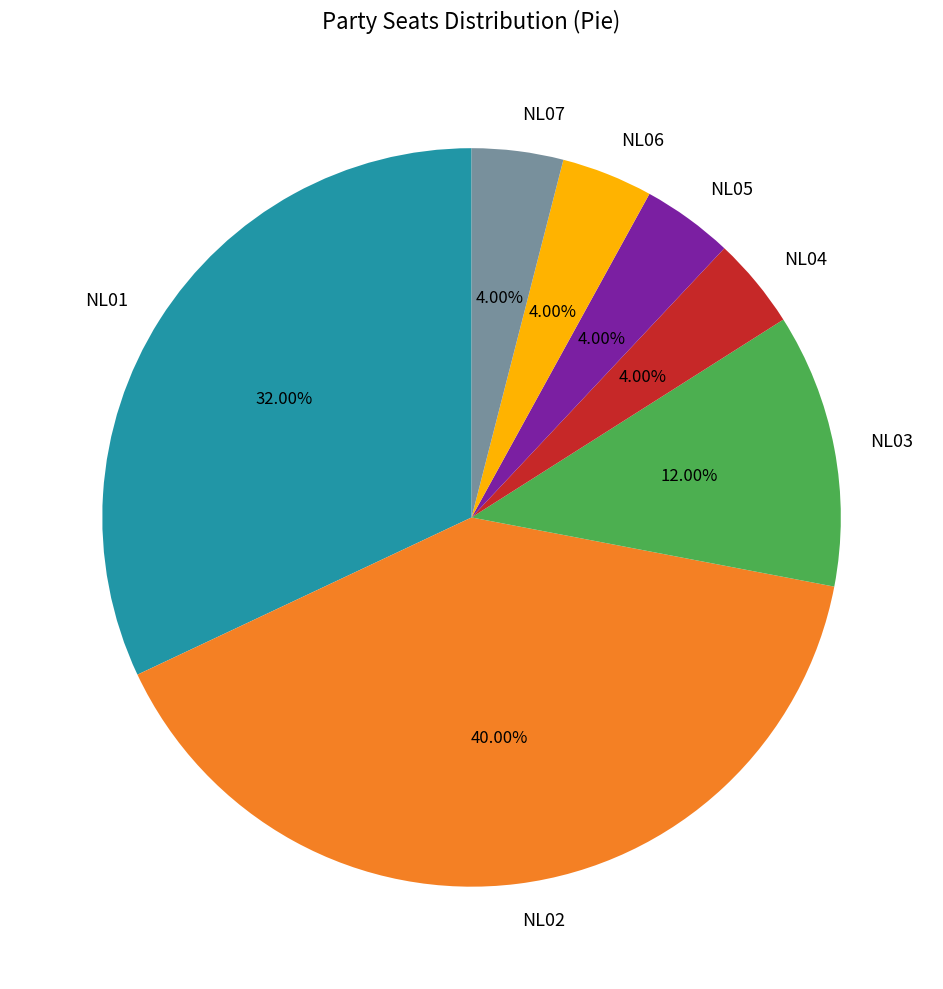

Which slice is the largest?

NL02